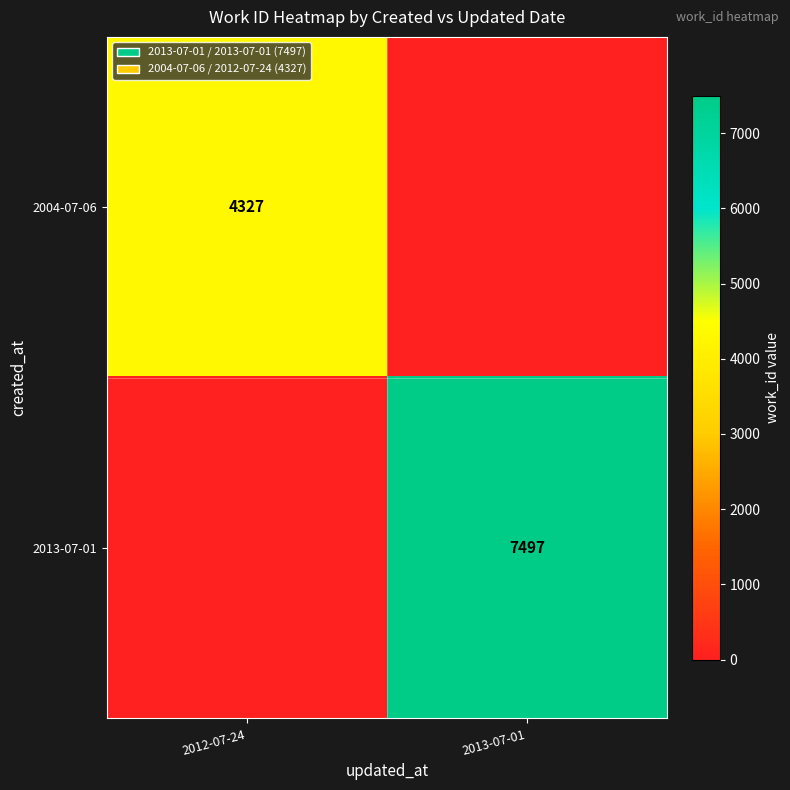

True or false: 2013-07-01 has a value of 1755 at 2013-07-01.

False